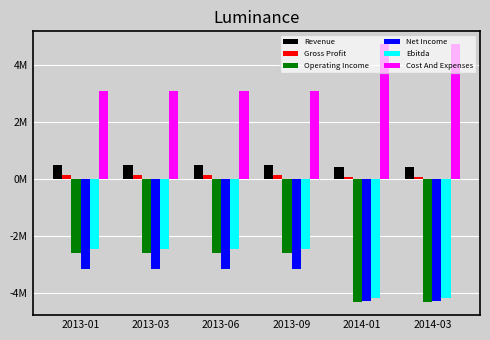

Is it true that Cost And Expenses equals 1644162 at 2013-01?

False